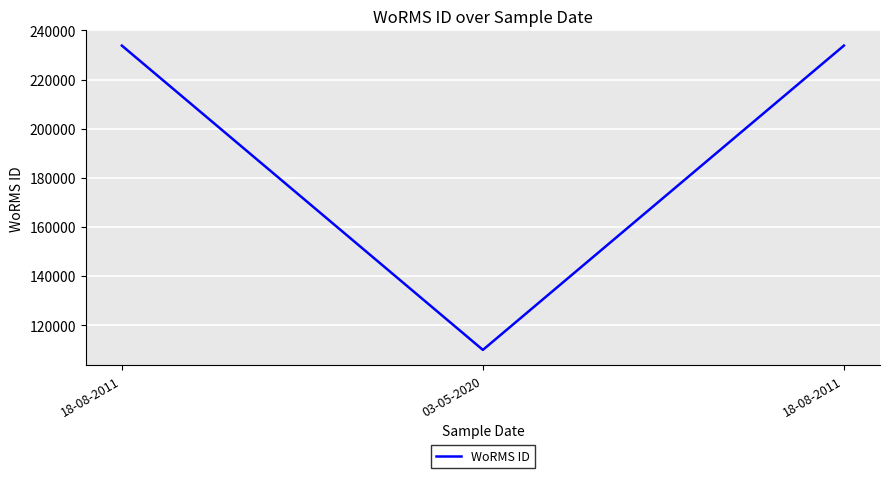

How many values are below 233820?

1